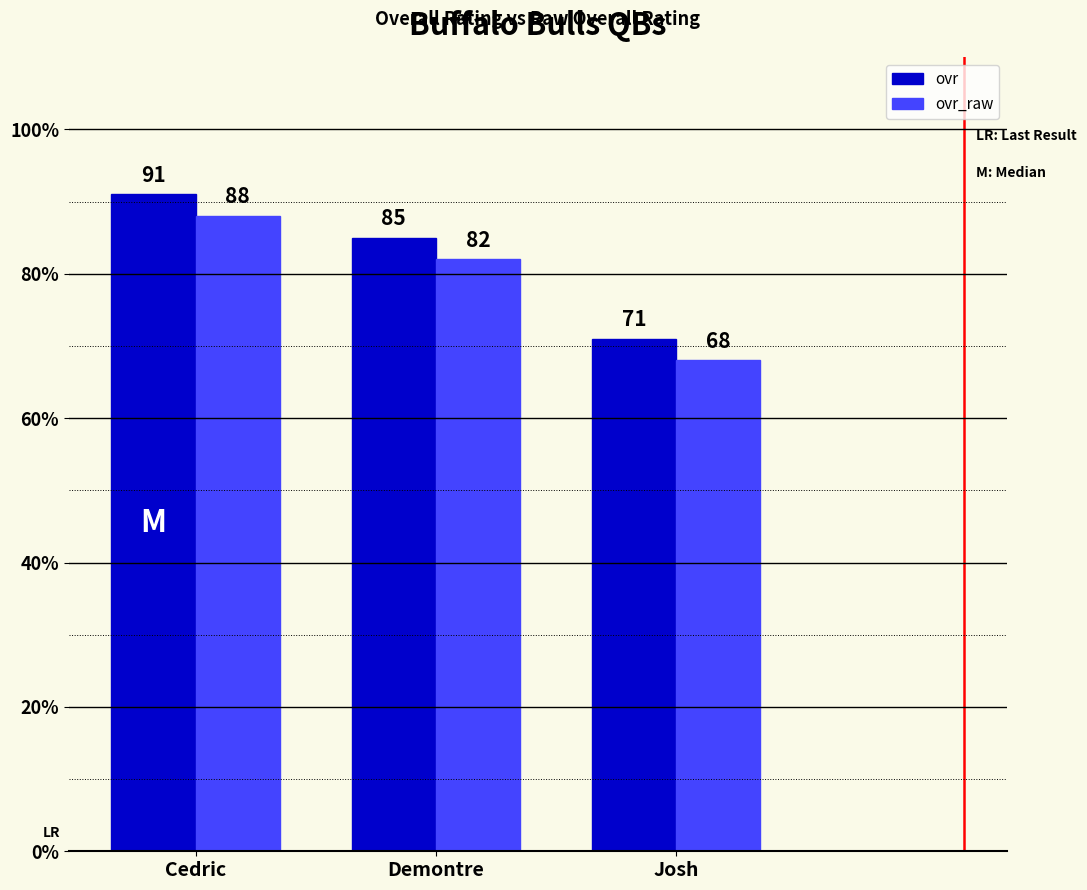

What is the difference between the highest and lowest values at Demontre?

3